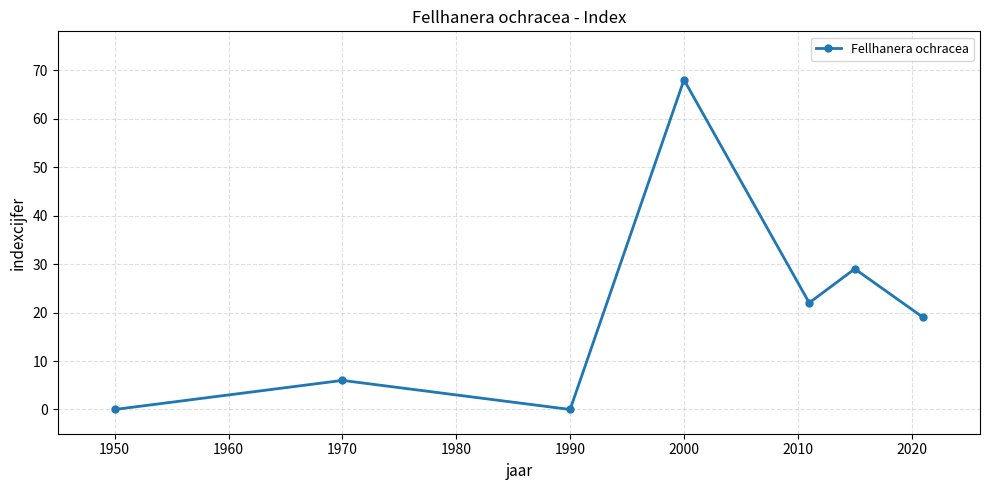

What is the value of the 5th point from the left?

22